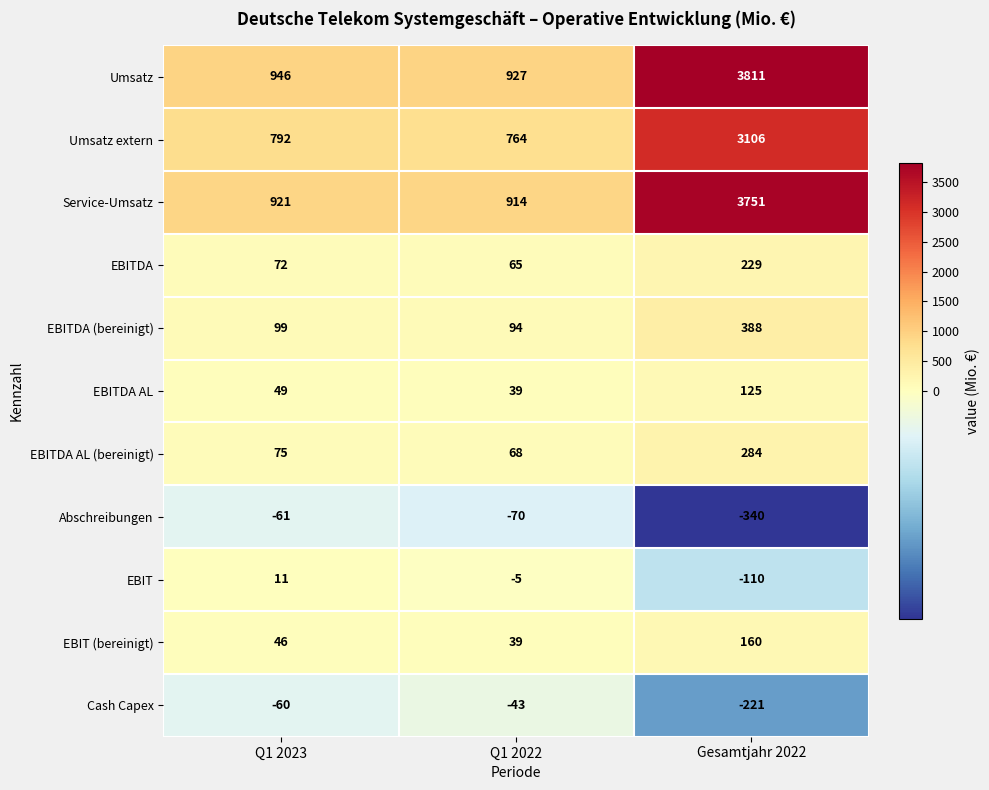

True or false: Umsatz extern has a value of 792 at Q1 2023.

True